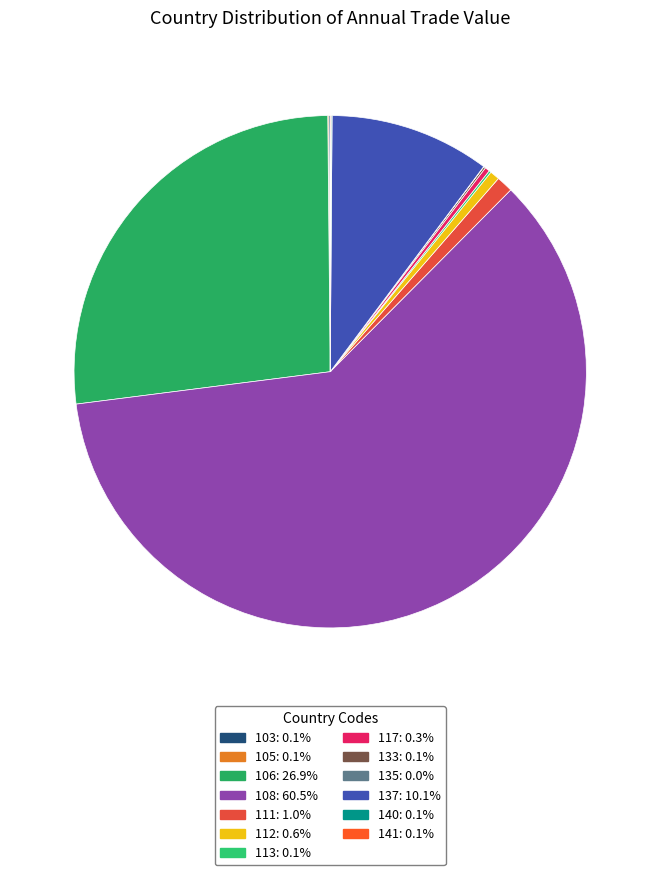

Is it true that 106 is 27% of the pie?

True